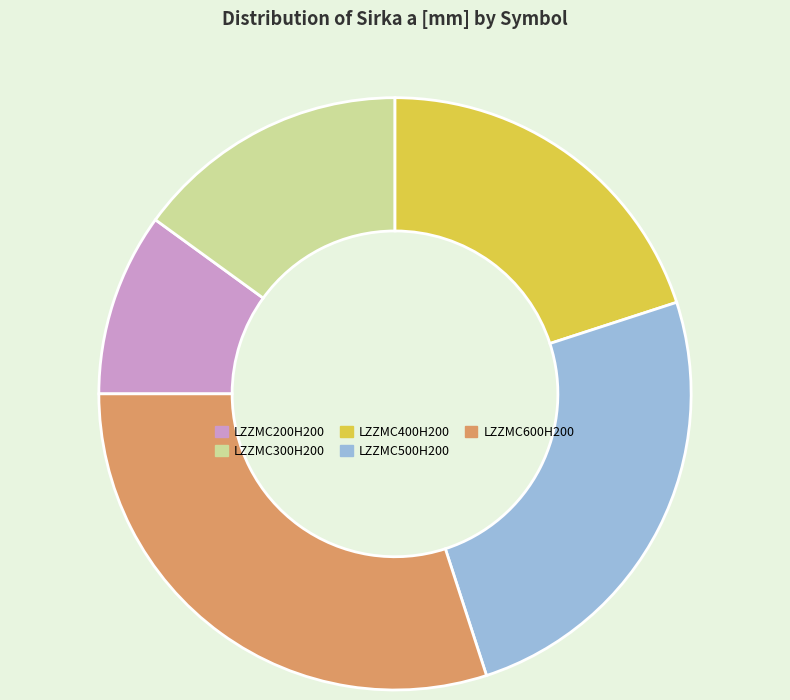

How many slices are in this pie chart?

5